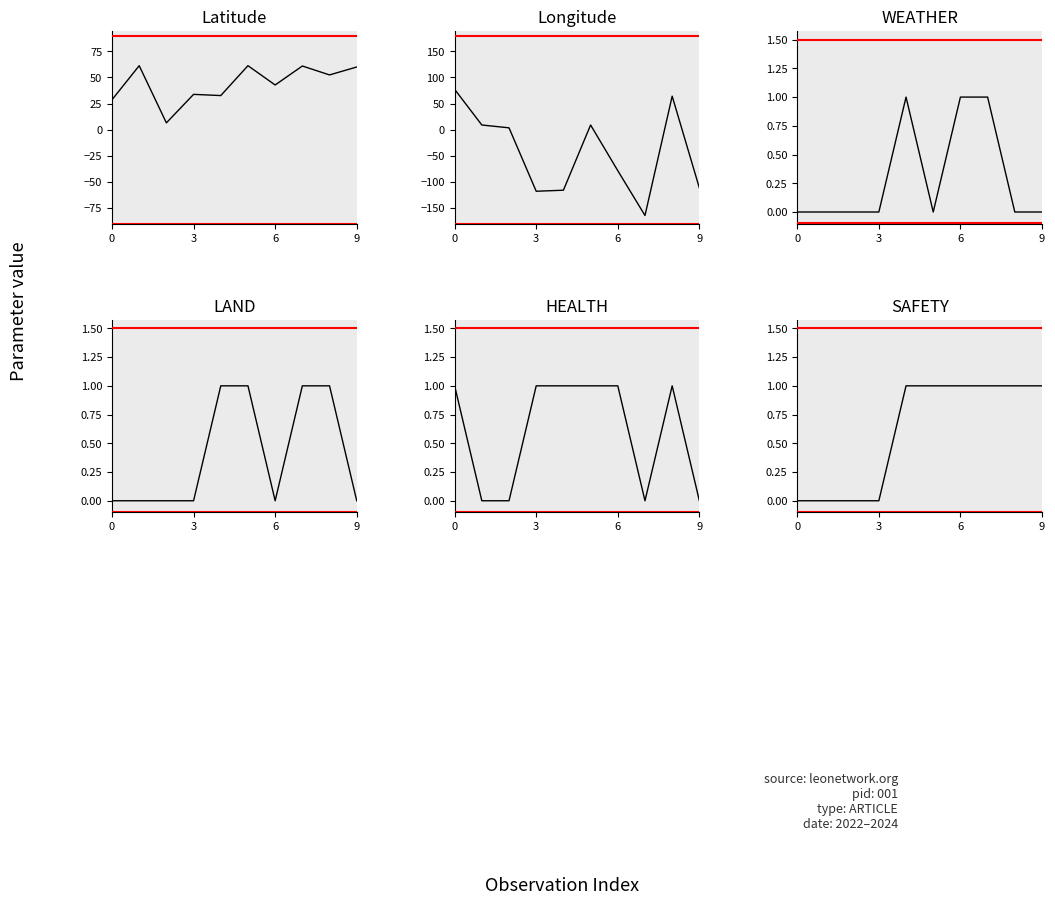

Which series has the largest total across all categories?

Latitude